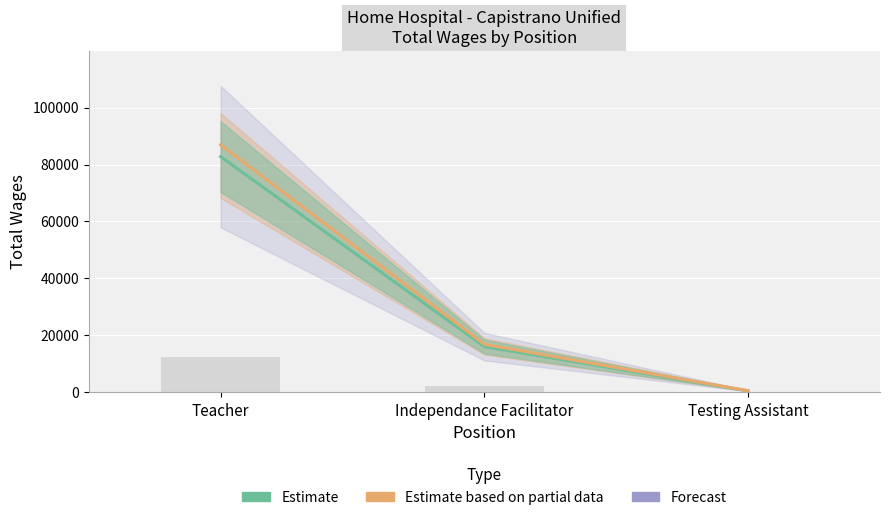

Rank the categories by value from highest to lowest.

Teacher, Independance Facilitator, Testing Assistant